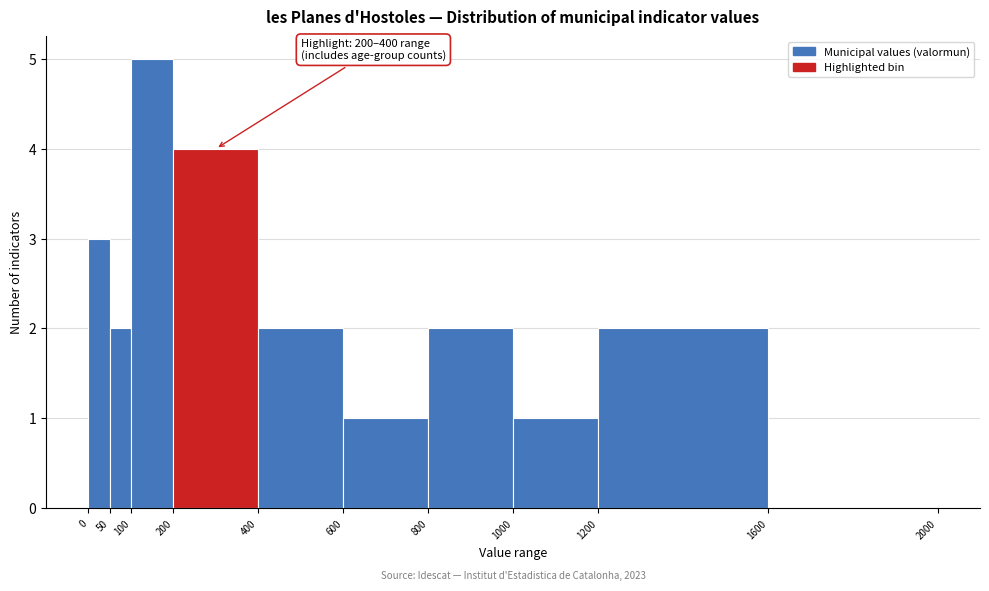

Over which range of the x-axis is the bar tallest?

100 to 200